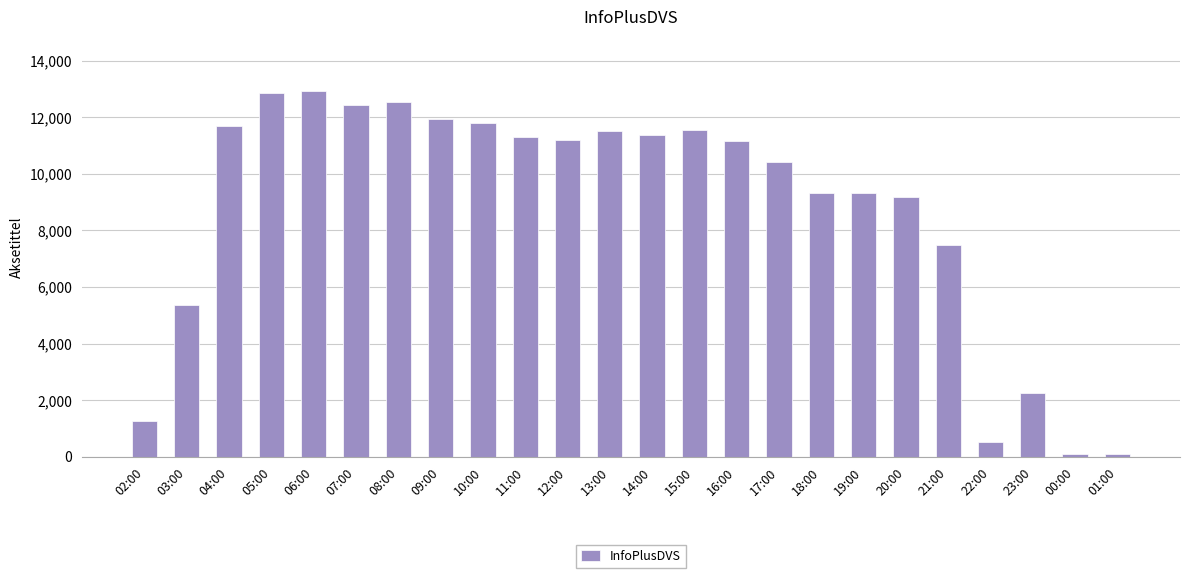

What is the label of the 9th bar from the left?

10:00